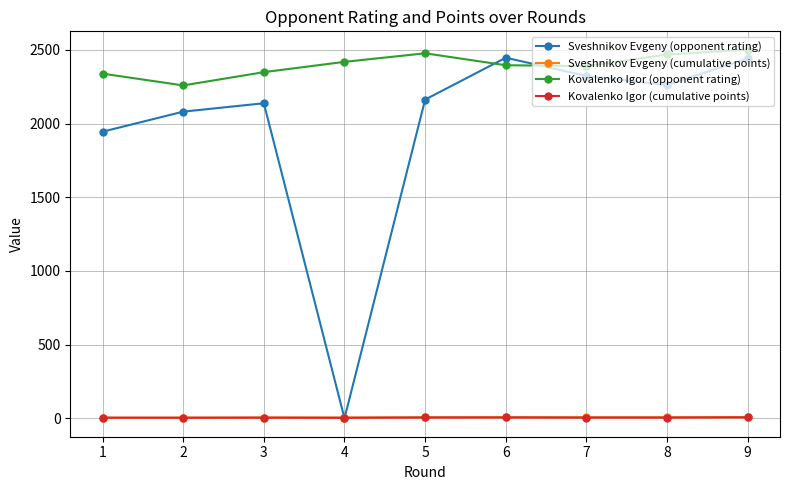

Between 3 and 5, which series saw the biggest shift?

Kovalenko Igor (opponent rating)